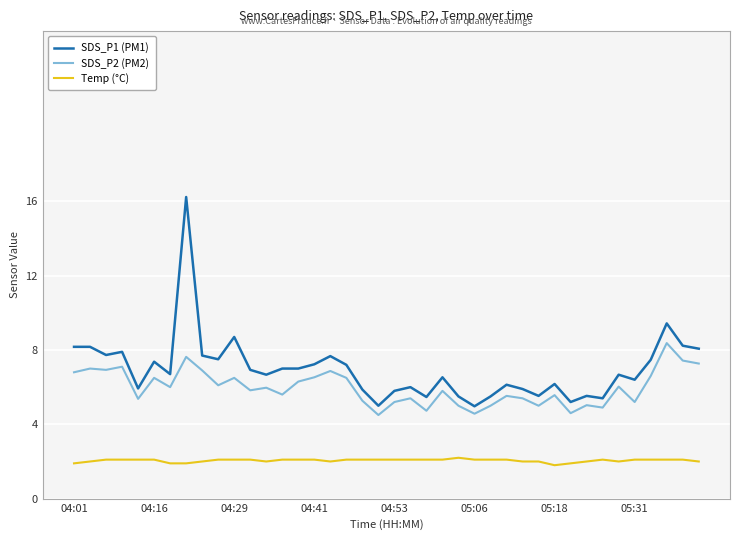

What is the total value across all series at 18?

13.2